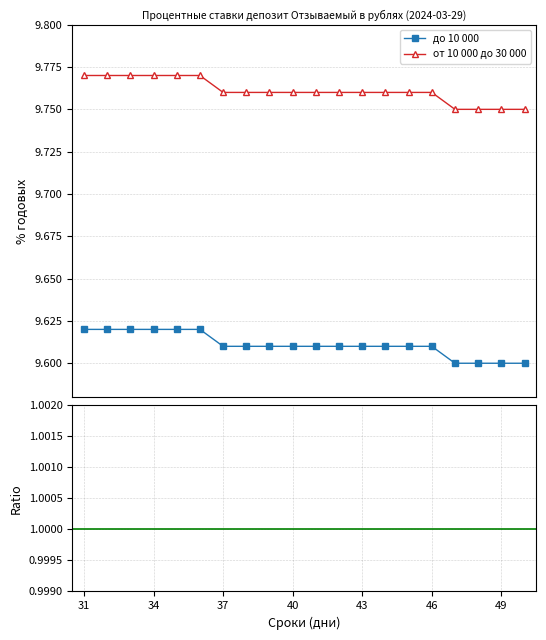

Count the до 10 000 values in the range 9 to 10.

20